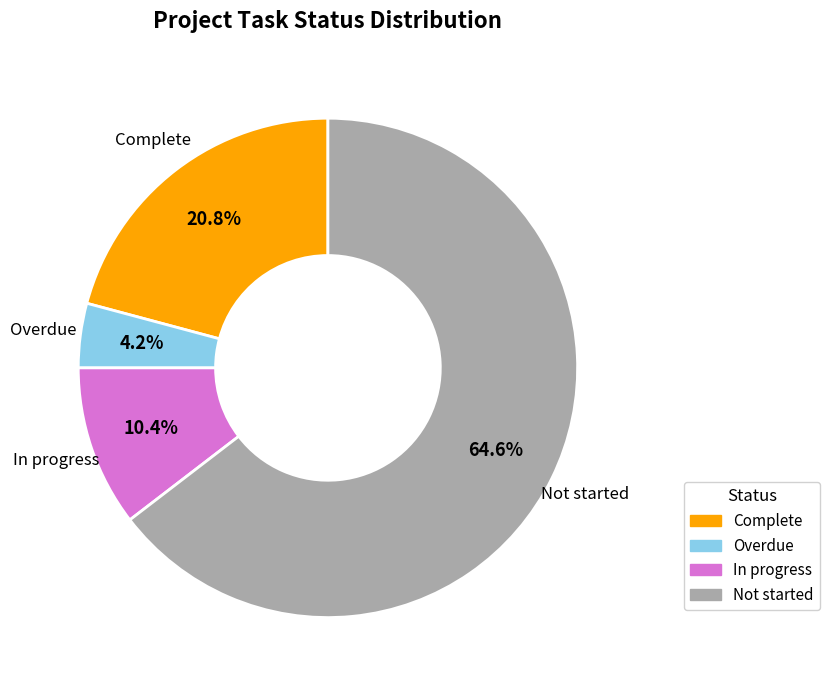

Is there a majority slice in this chart?

Yes